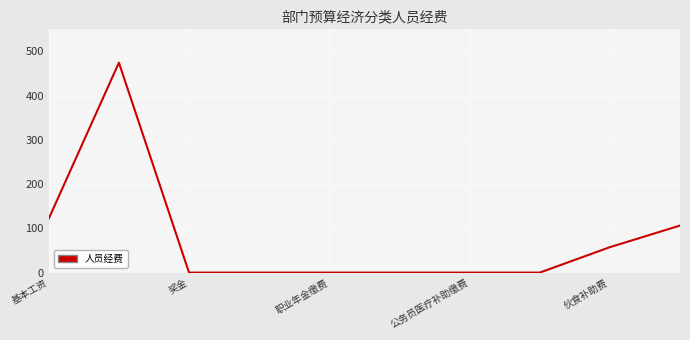

How many lines are shown in the chart?

1